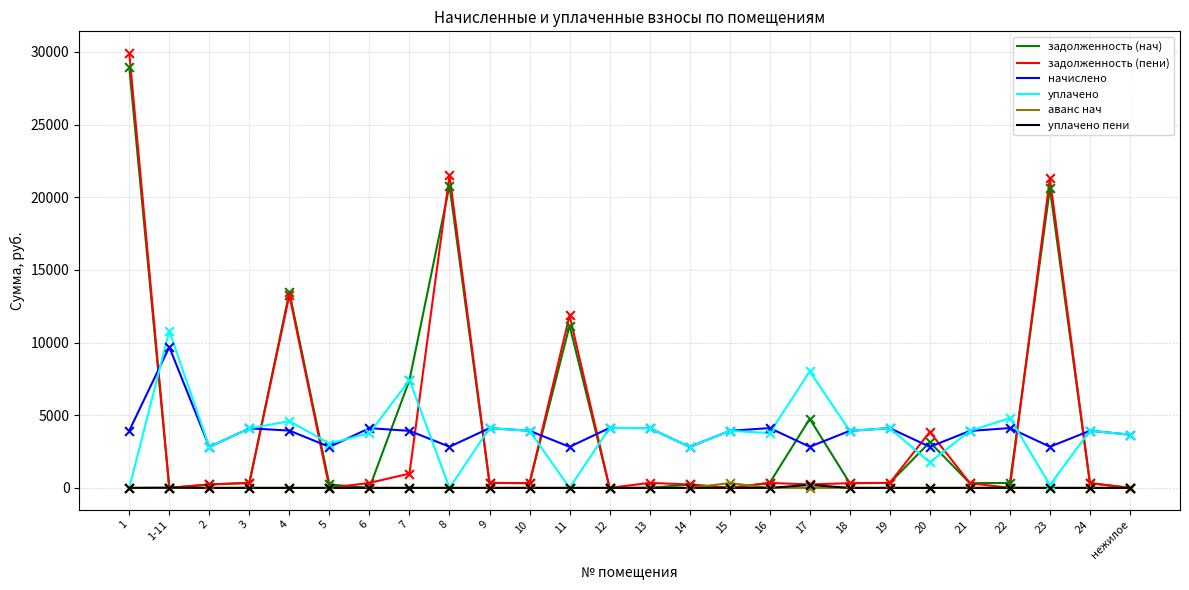

What is the total value across all series at 6?

8218.0